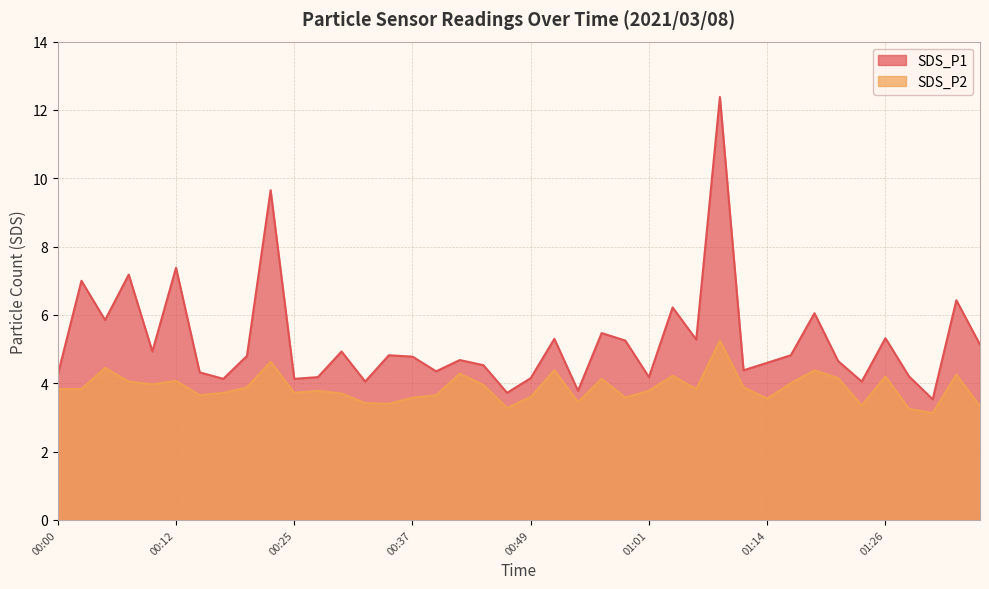

True or false: SDS_P2 and SDS_P1 cross at least once.

False